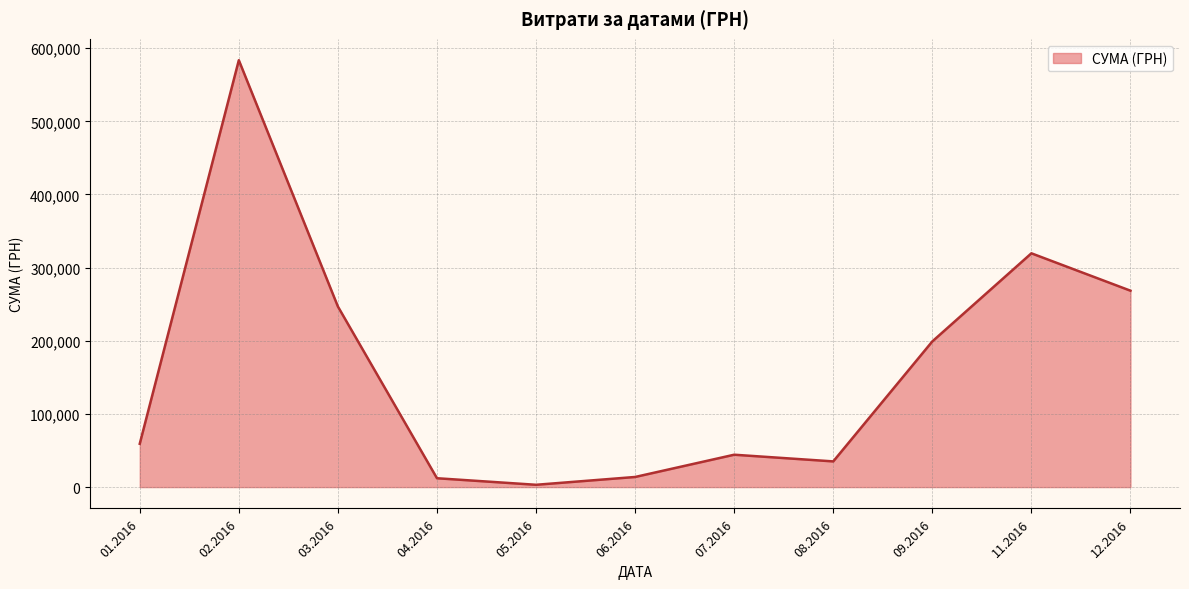

Does the chart have visible grid lines?

Yes